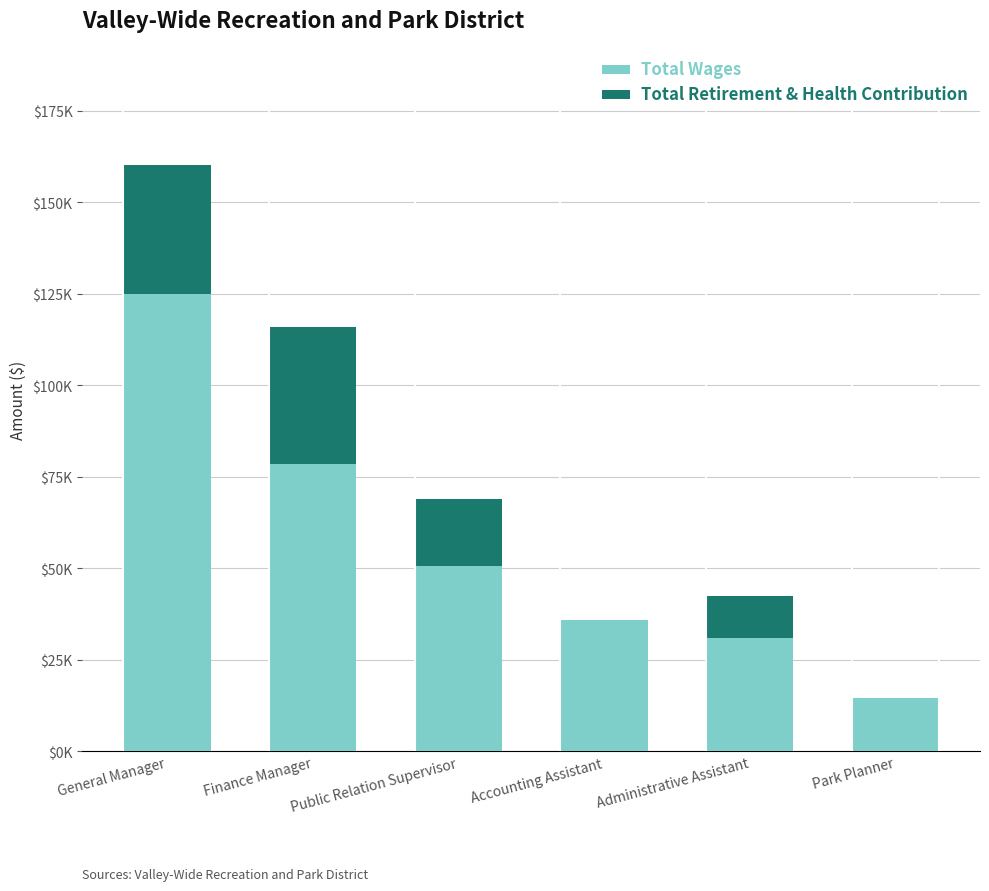

List the series in order of their overall mean, lowest first.

Total Retirement & Health Contribution, Total Wages